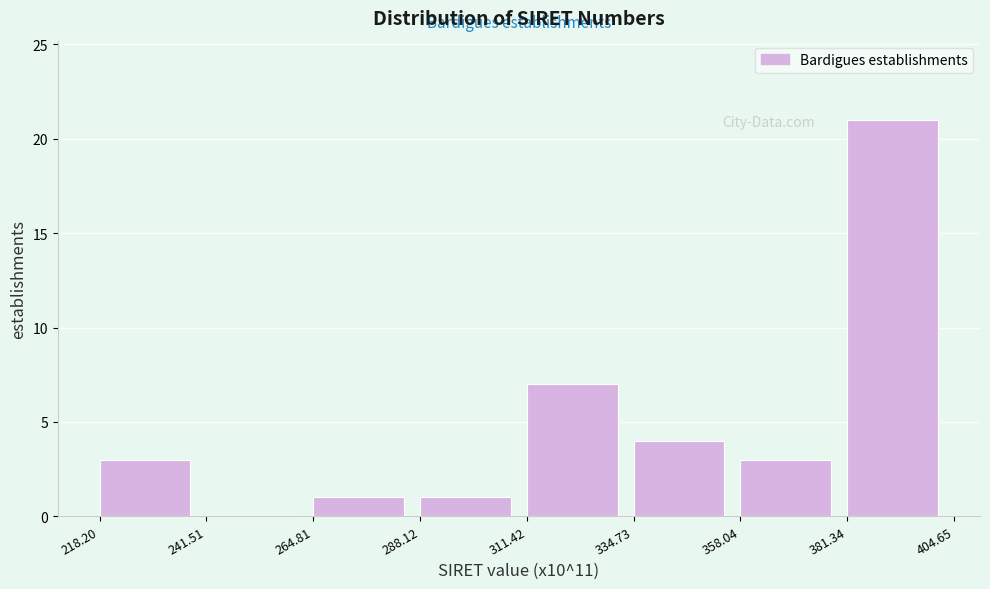

Reading left to right, list every bar in this chart as the range it spans on the x-axis followed by its height. The values are not printed on the chart, so give them approximately, as read against the axis.

218.20 to 241.51: 3
241.51 to 264.81: 0
264.81 to 288.12: 1
288.12 to 311.42: 1
311.42 to 334.73: 7
334.73 to 358.04: 4
358.04 to 381.34: 3
381.34 to 404.65: 21